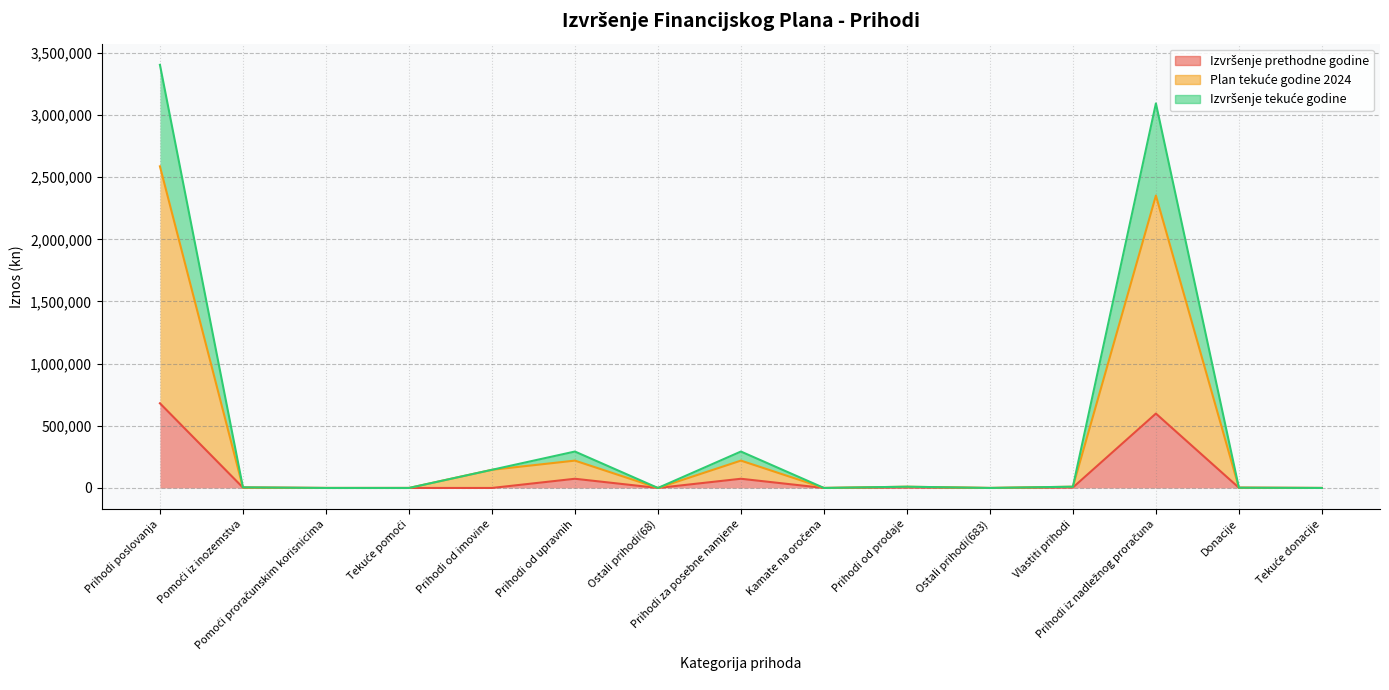

List the labels in order of Izvršenje tekuće godine value, largest first.

Prihodi poslovanja, Prihodi iz nadležnog proračuna, Prihodi za posebne namjene, Prihodi od upravnih, Prihodi od imovine, Vlastiti prihodi, Prihodi od prodaje, Pomoći iz inozemstva, Donacije, Kamate na oročena, Ostali prihodi(68), Pomoći proračunskim korisnicima, Tekuće pomoći, Ostali prihodi(683), Tekuće donacije